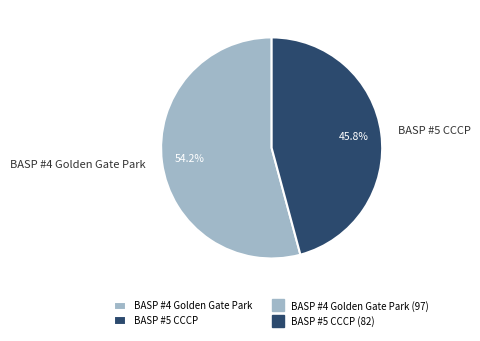

What portion of the pie excludes BASP #5 CCCP?

54.2%